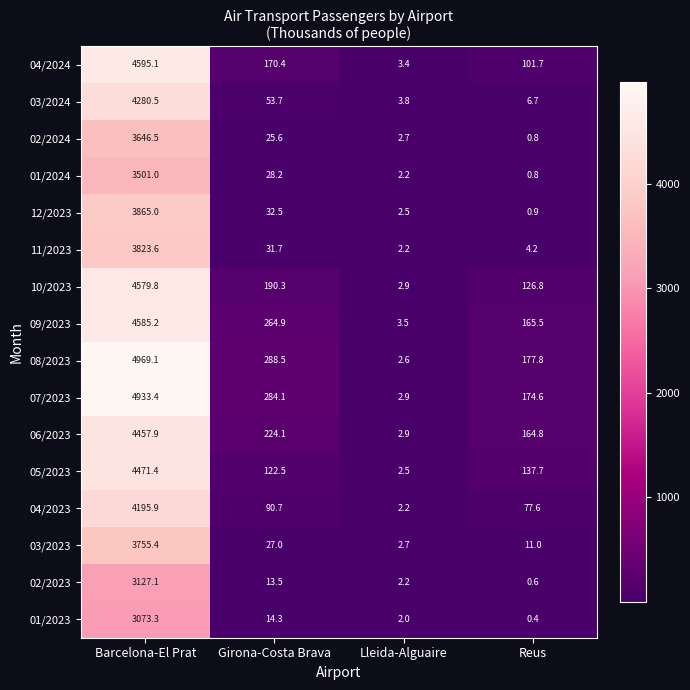

How many data points in 12/2023 are less than 32?

2